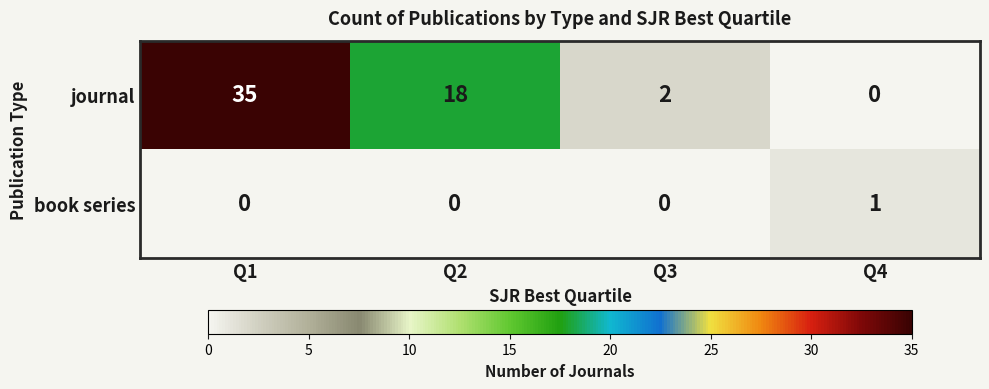

How many data points does each series have?

4